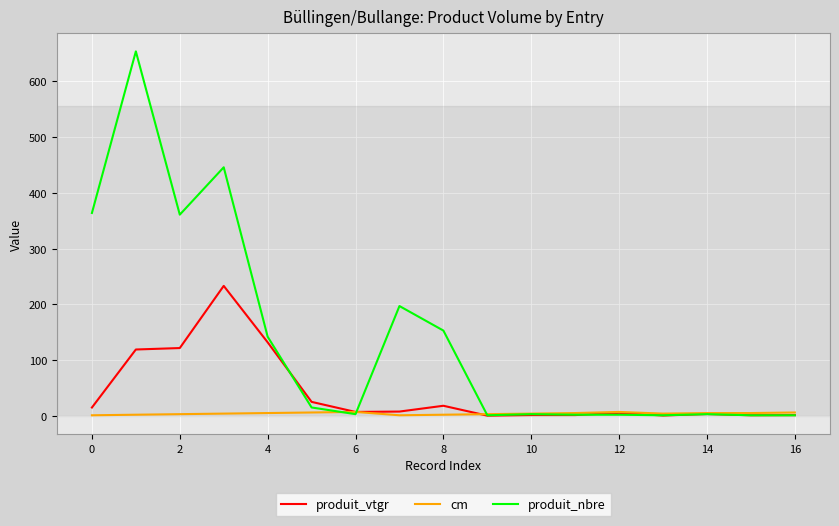

Which series has the largest total across all categories?

produit_nbre